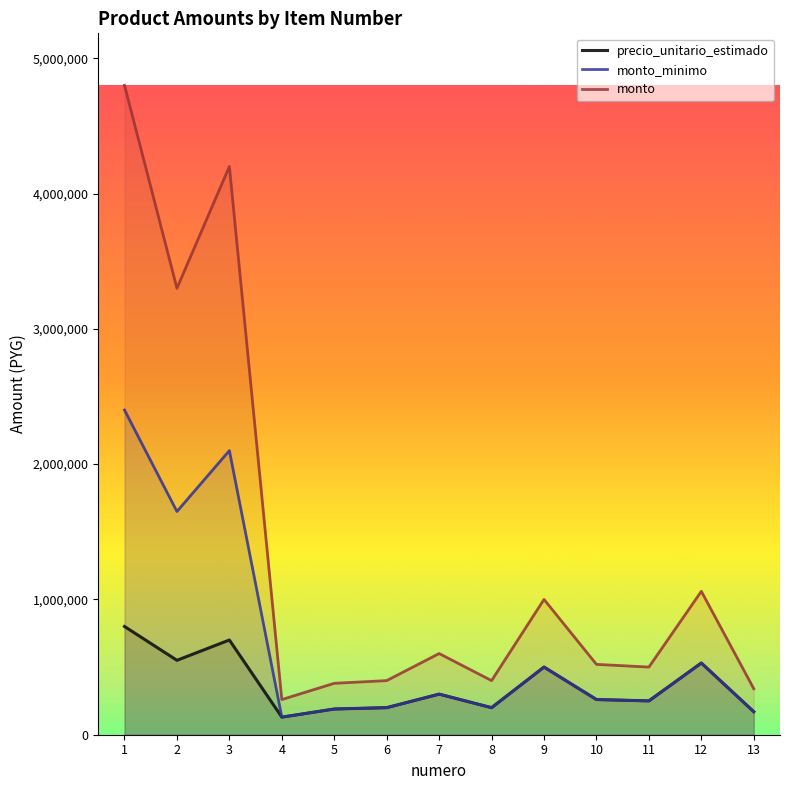

What is the greatest value displayed?

4800000